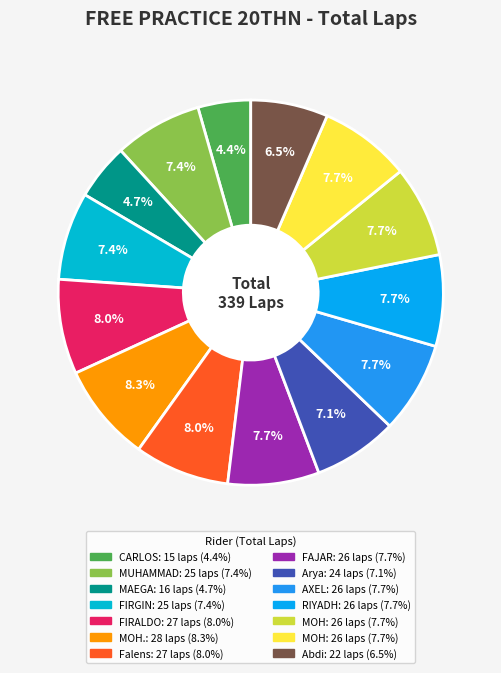

Which slice is the largest?

MOH. TARBI SA'AD